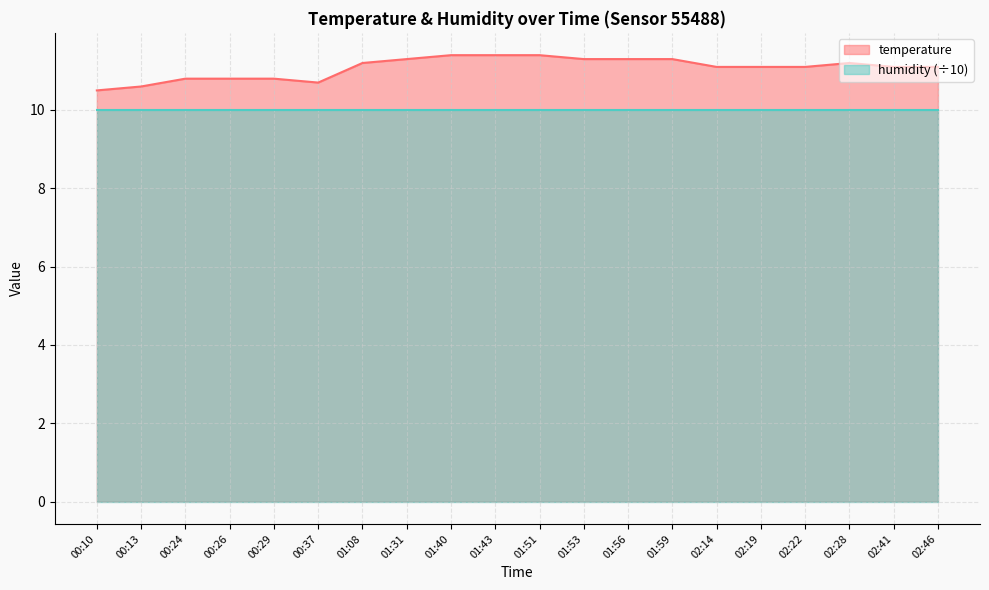

The chart shows a value of 10.8 at 00:29. True or false?

True